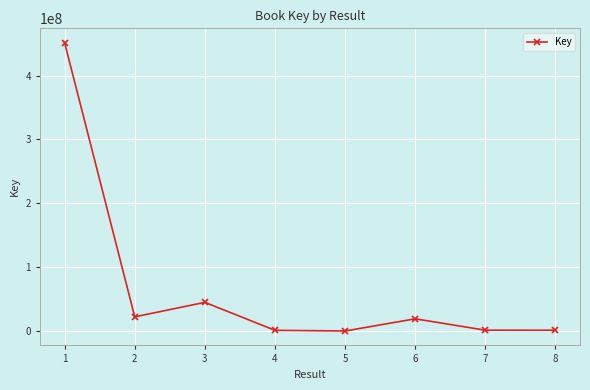

The value at 3 is 44848005. True or false?

True